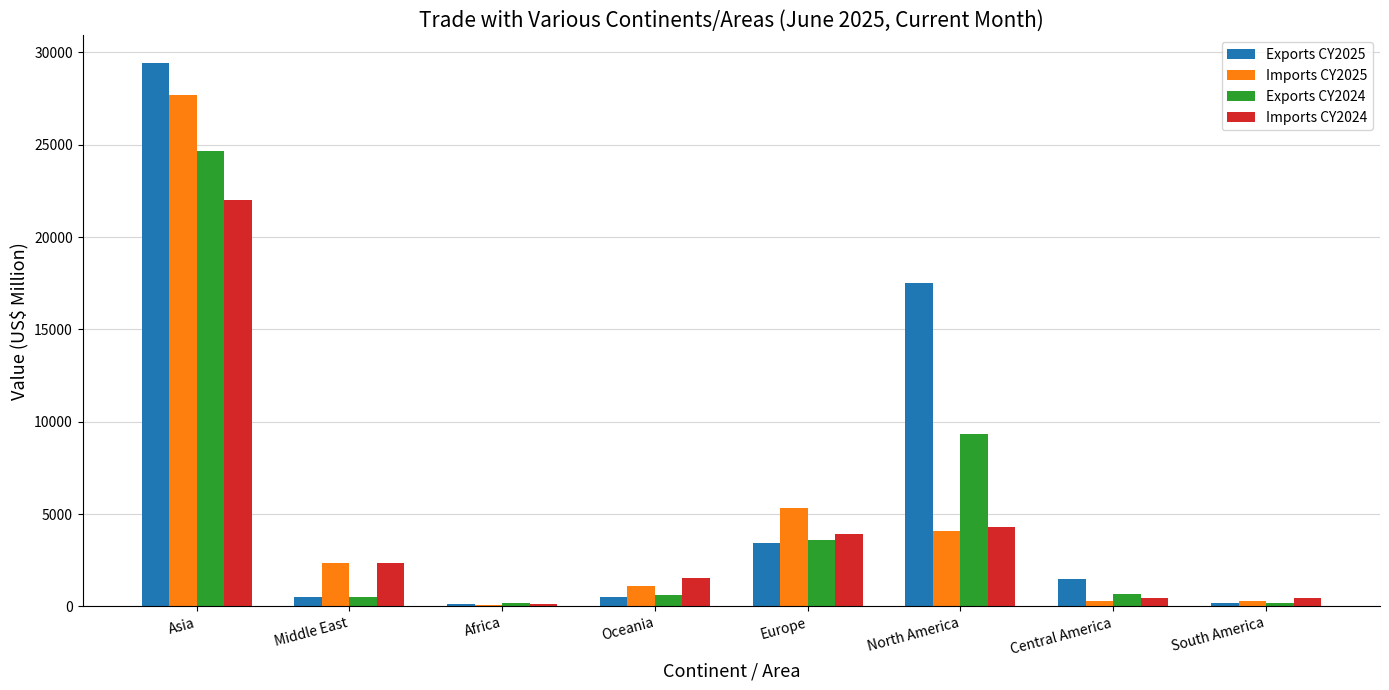

At which label does Exports CY2024 first exceed 673?

Asia